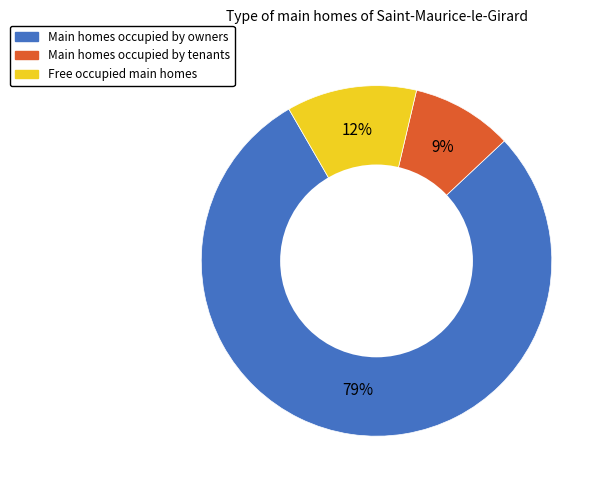

Is the sum of Main homes occupied by owners and Main homes occupied by tenants greater than half?

Yes